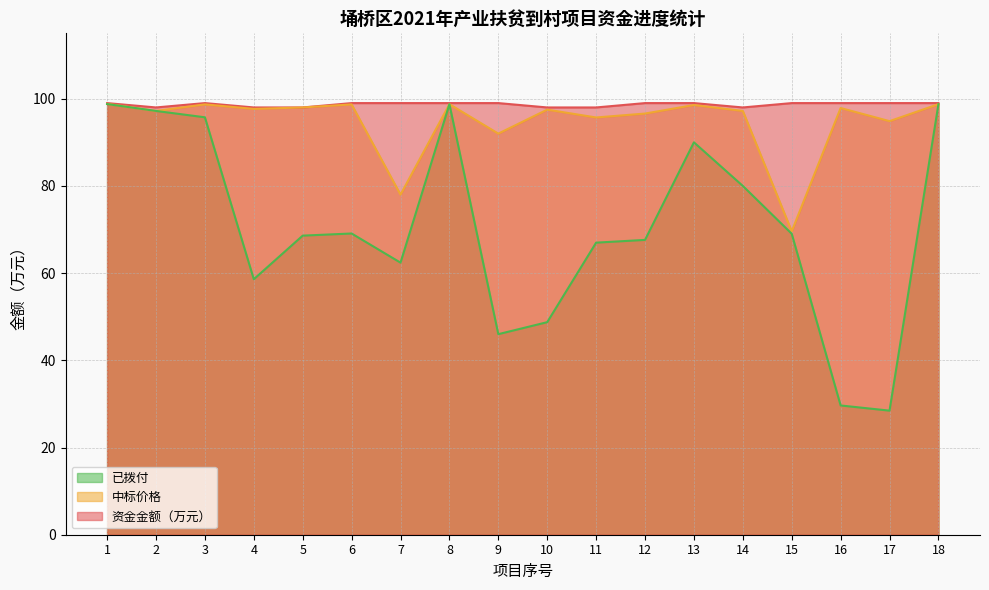

Where is 资金金额（万元） nearest to the value 98?

2